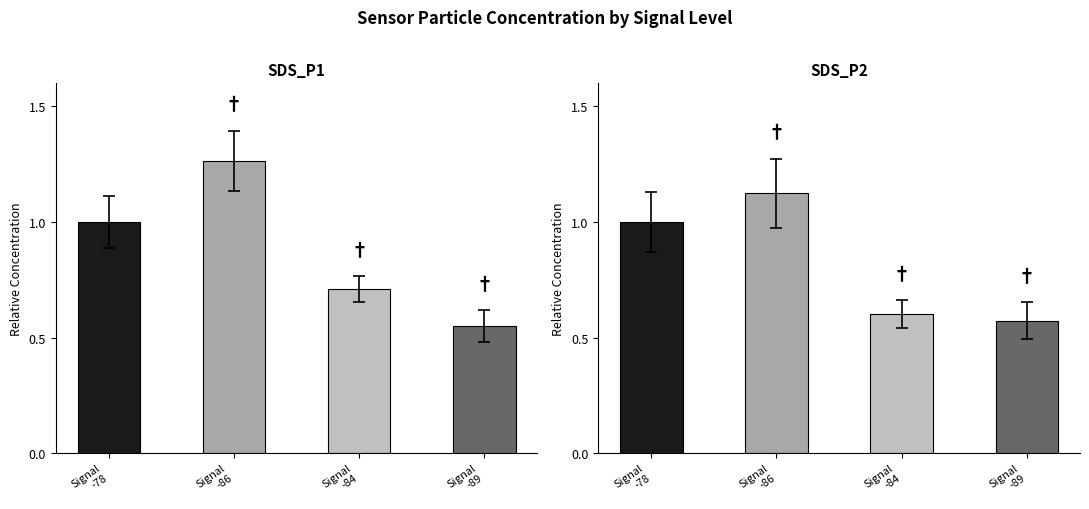

How many data points in SDS_P1 are less than 1?

2